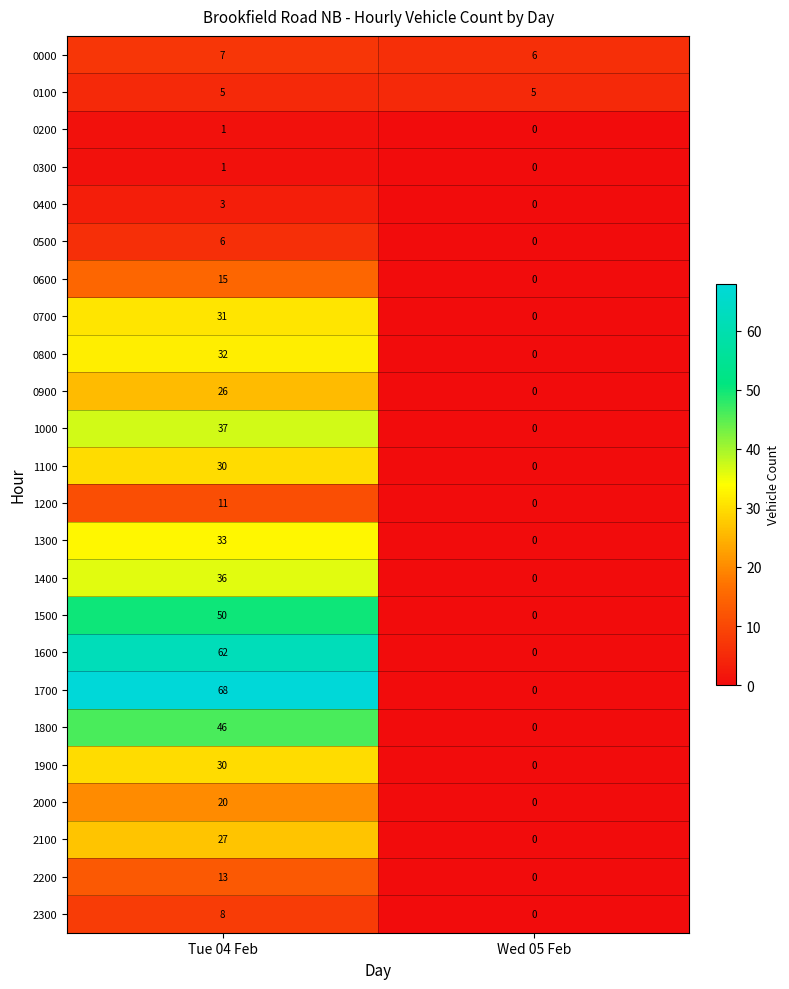

Which series has the largest range (max minus min)?

1700